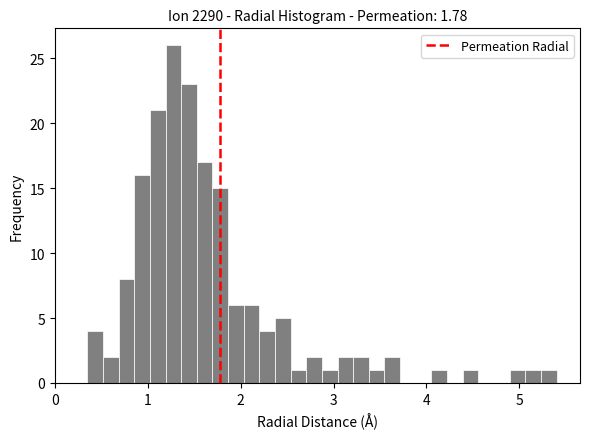

Read against the x-axis, roughly where is the centre of the tallest bar?

1.3